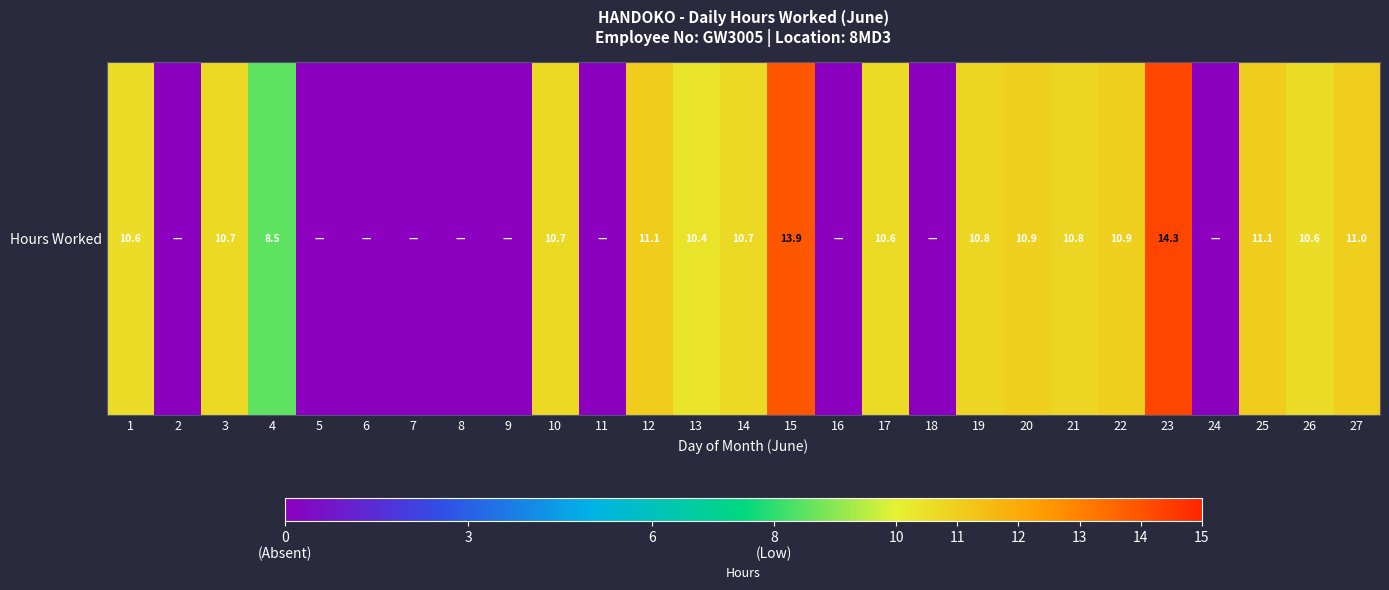

What is the average value?

6.9